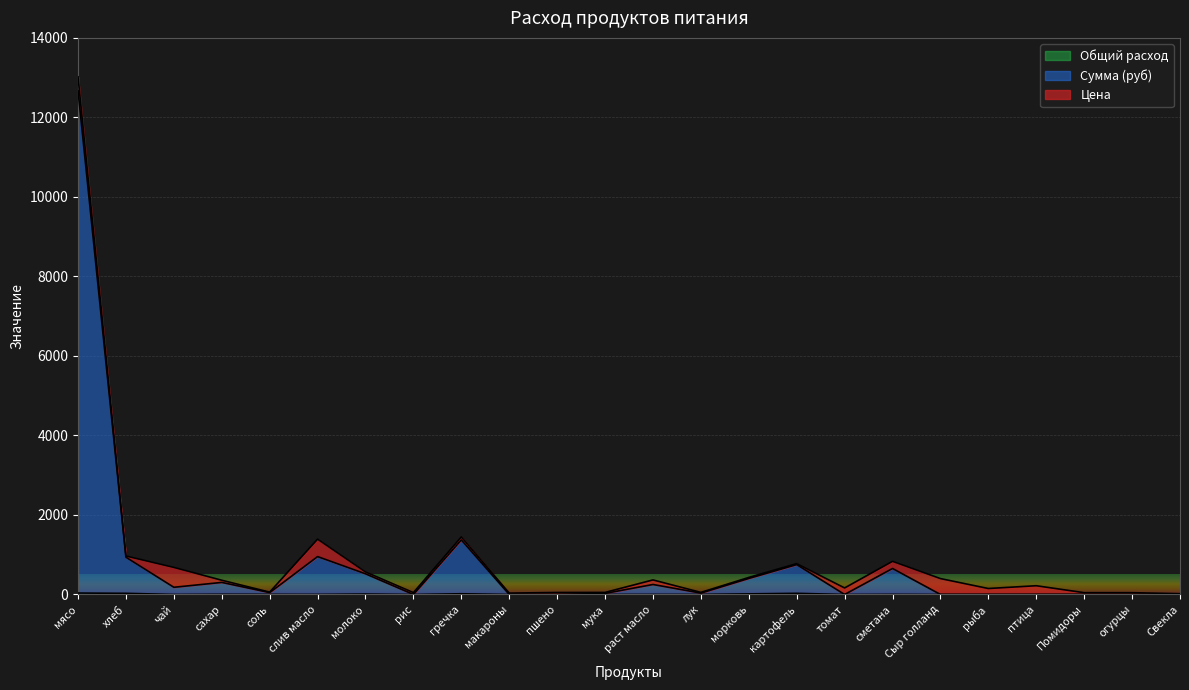

At which category is the sum across all series the highest?

мясо